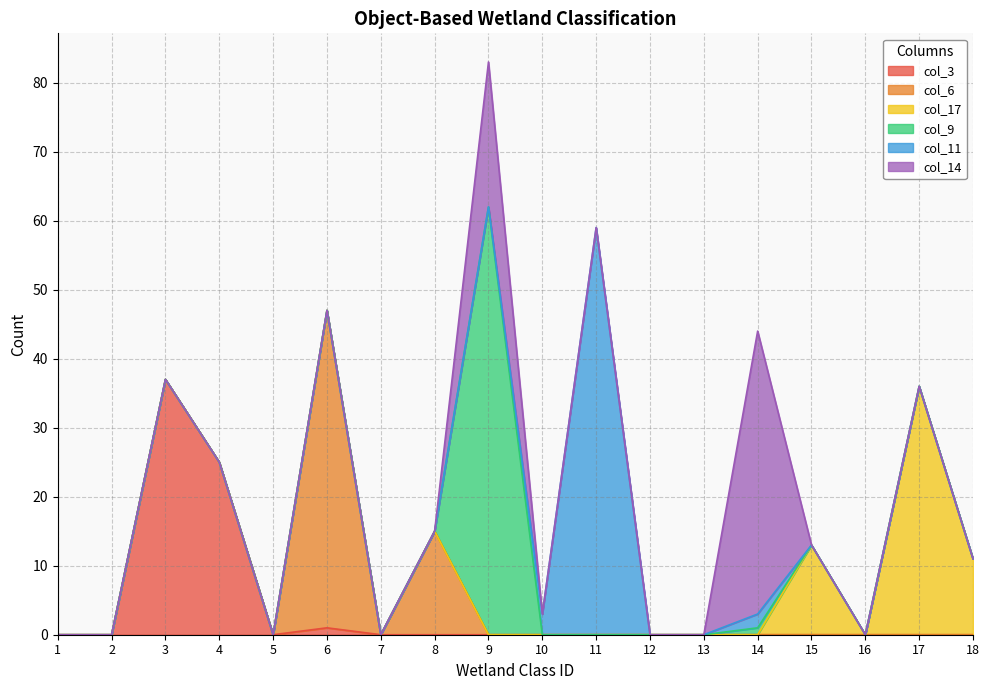

Which series has the widest spread of values?

col_9